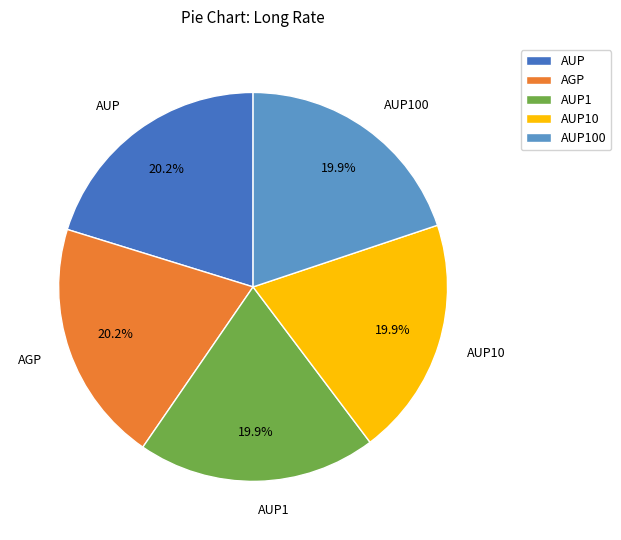

Is AUP10 the majority of the pie?

No